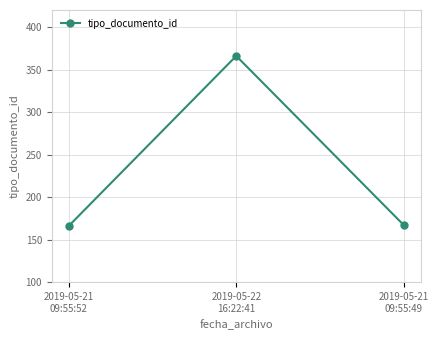

What is the value of the 3rd point from the left?

167